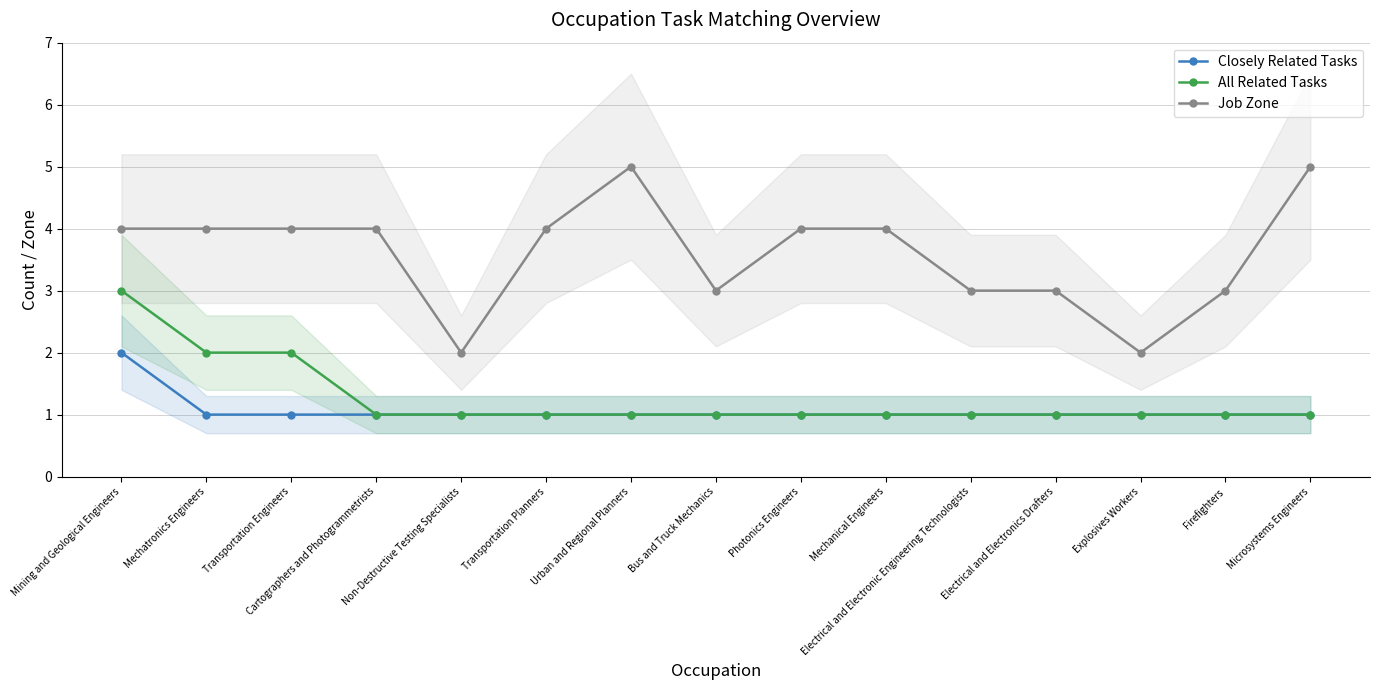

Reading left to right, extract all data points from this chart.

Closely Related Tasks: 2	1	1	1	1	1	1	1	1	1	1	1	1	1	1
All Related Tasks: 3	2	2	1	1	1	1	1	1	1	1	1	1	1	1
Job Zone: 4	4	4	4	2	4	5	3	4	4	3	3	2	3	5